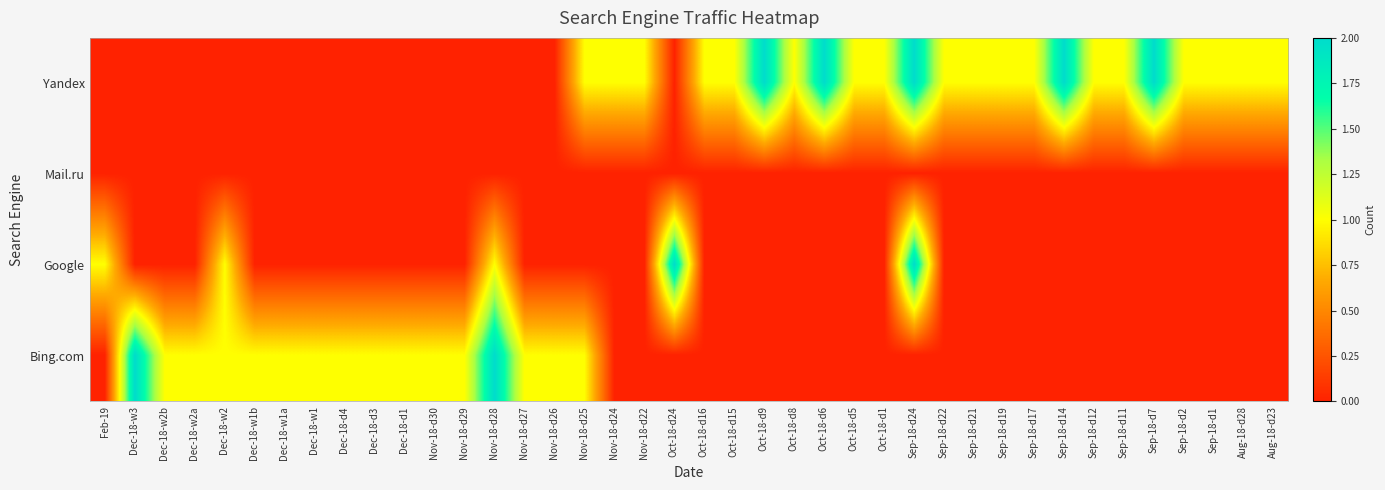

Which series has the largest range (max minus min)?

Yandex